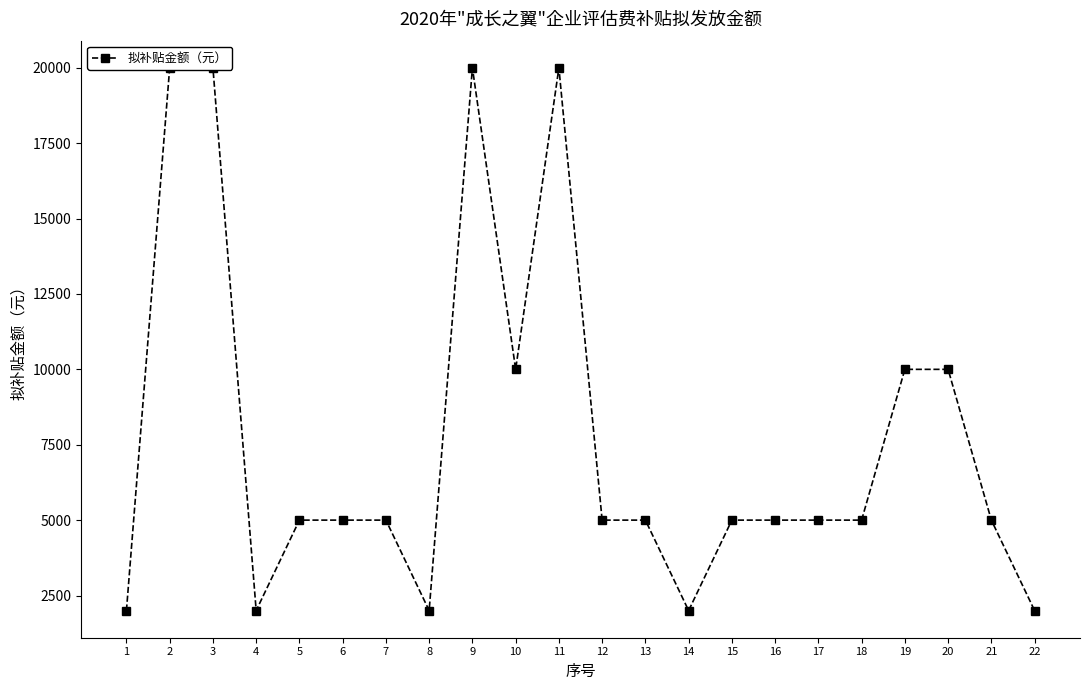

Does the chart have visible grid lines?

No